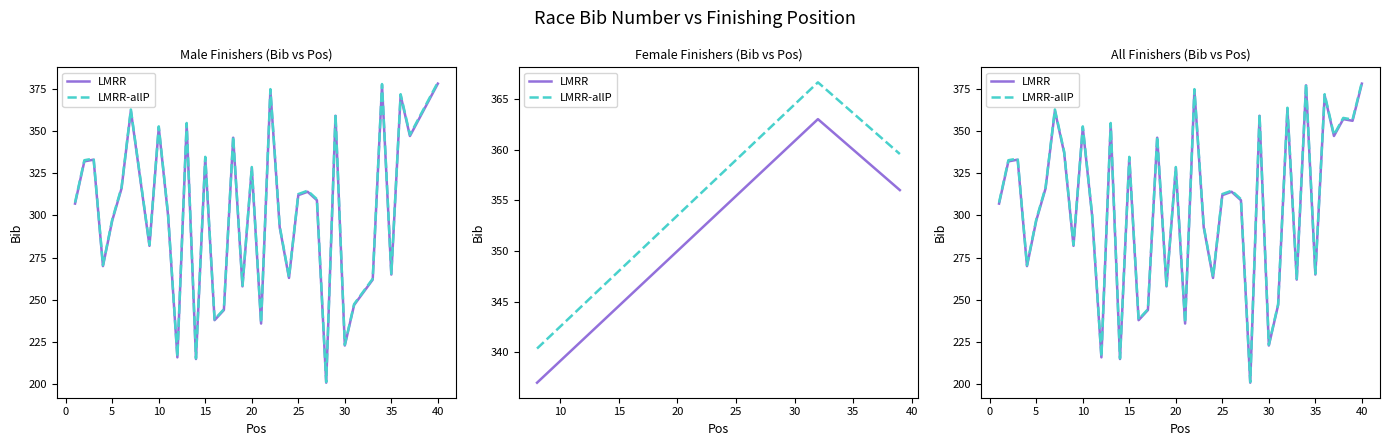

What is the difference between the second highest and minimum values in the LMRR-allP series?

176.4